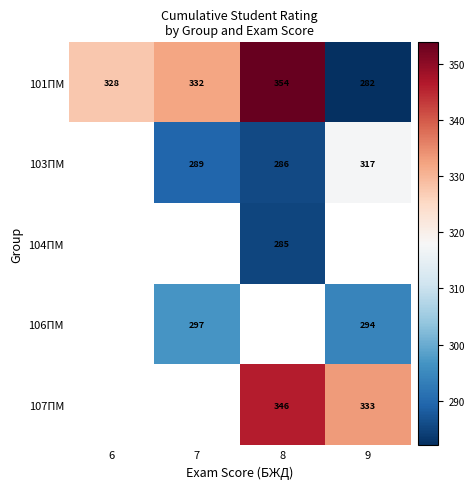

At how many categories does at least one series exceed 327?

4